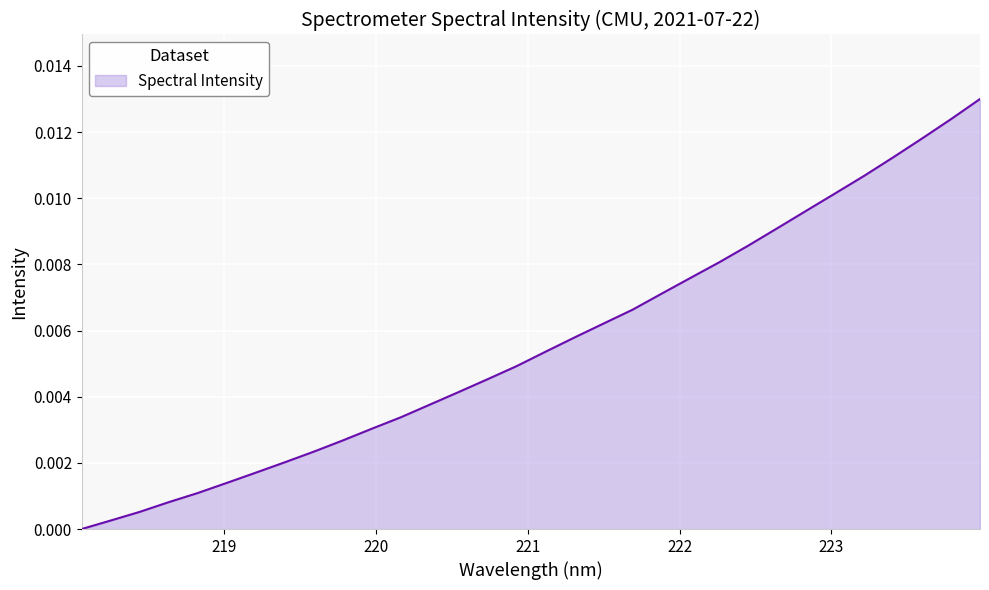

Does the chart display data point markers on the line(s)?

No